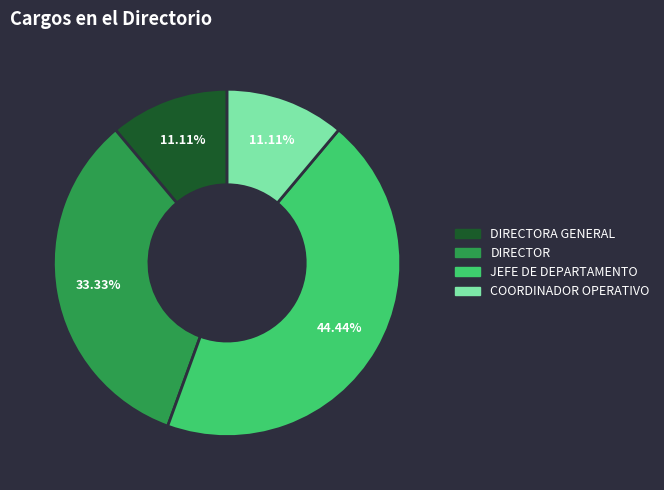

Is there any slice that represents more than half of the pie?

No